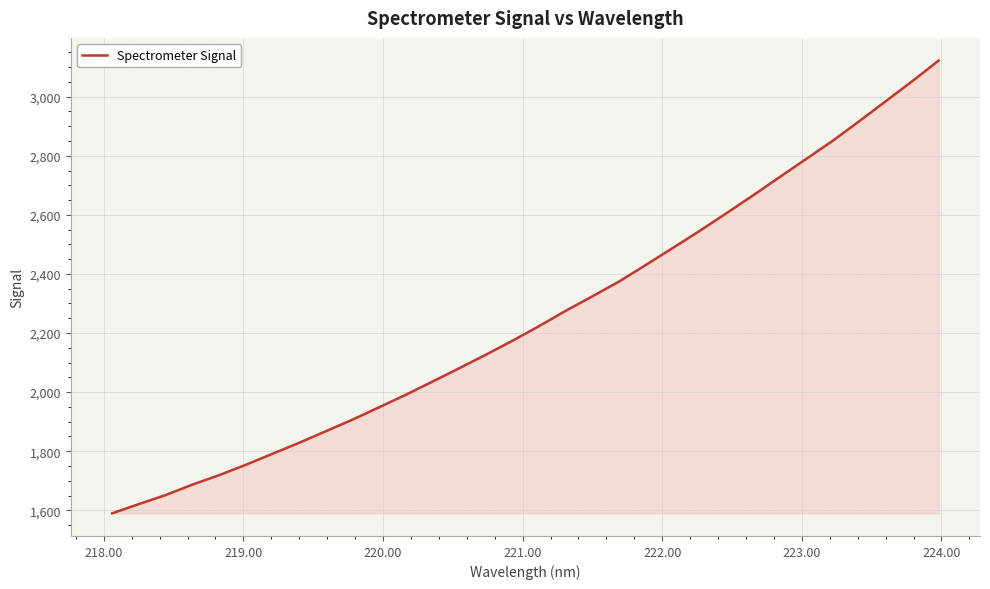

What is the smallest value displayed?

1589.7